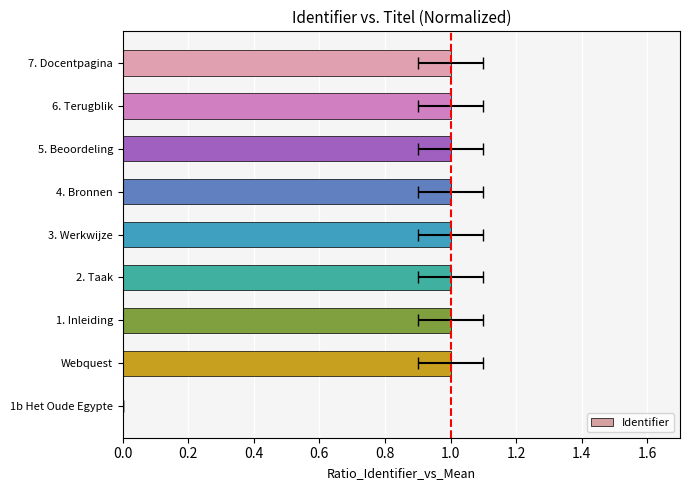

What is the difference between the maximum and minimum values?

1.0